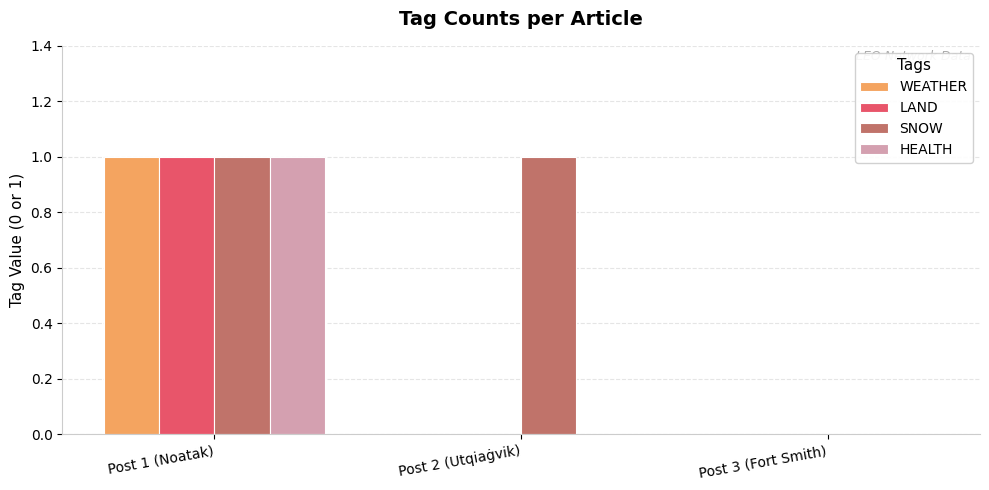

At which label does WEATHER reach its peak?

Post 1 (Noatak)